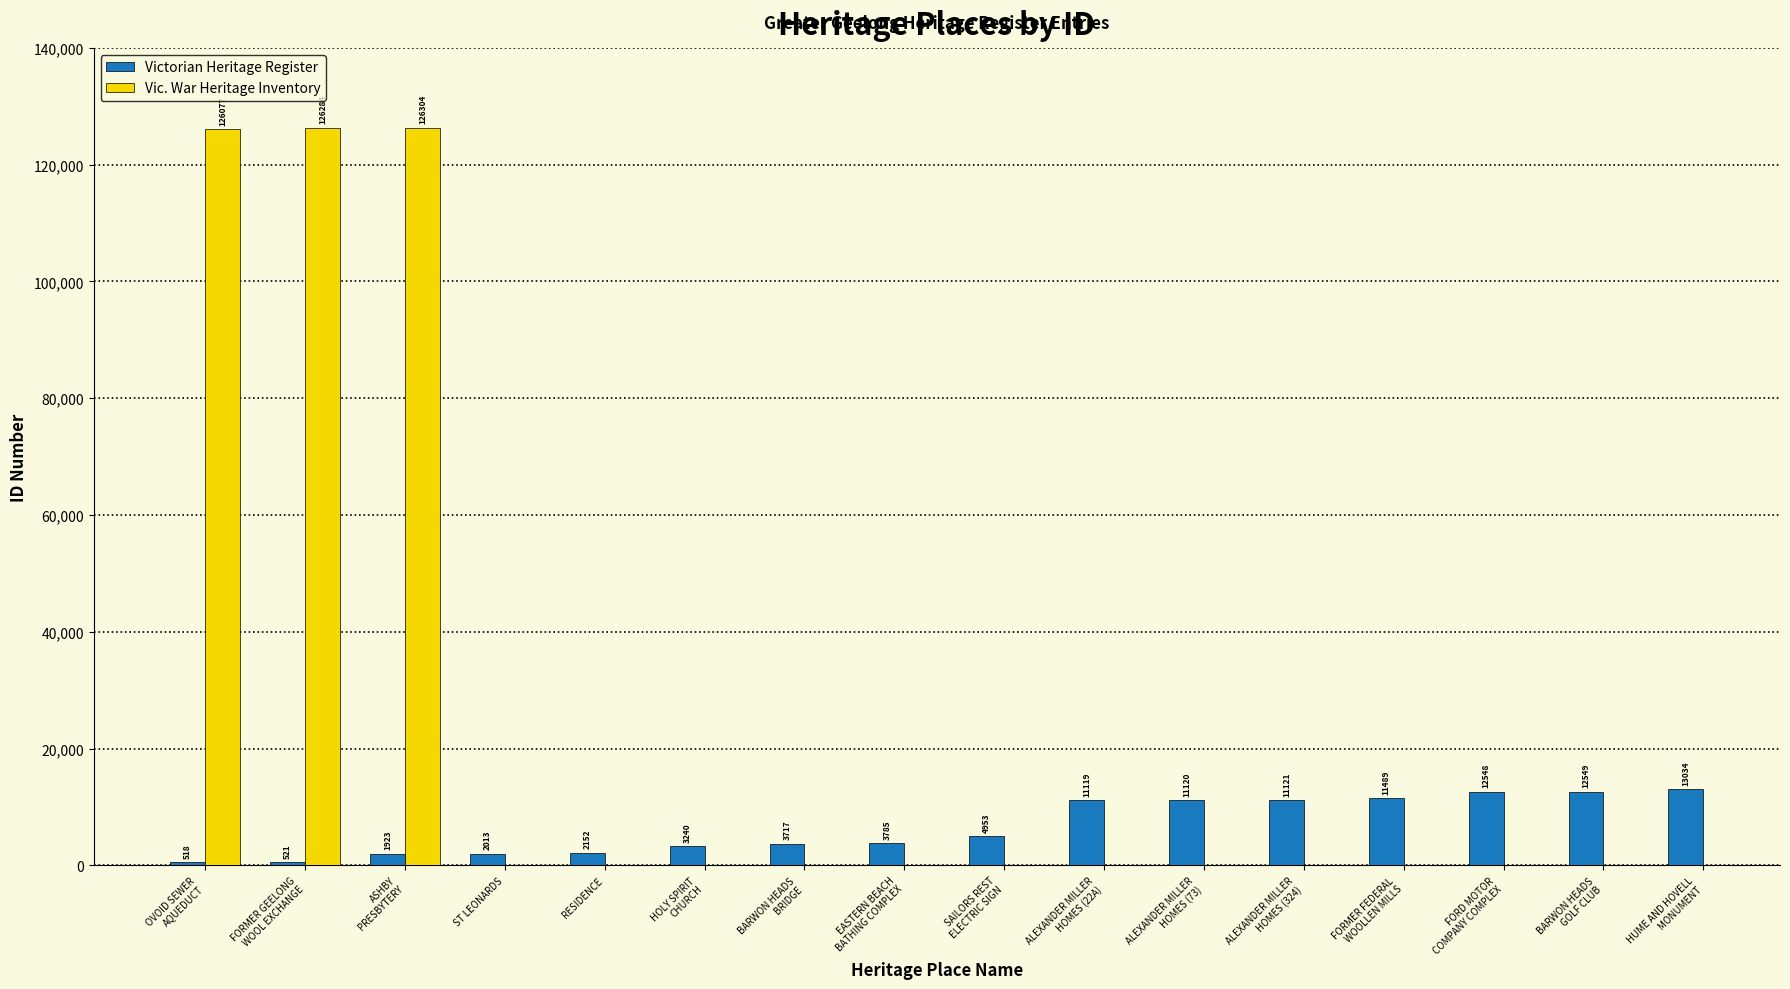

What is the difference between the maximum and minimum values in the Victorian Heritage Register series?

12516